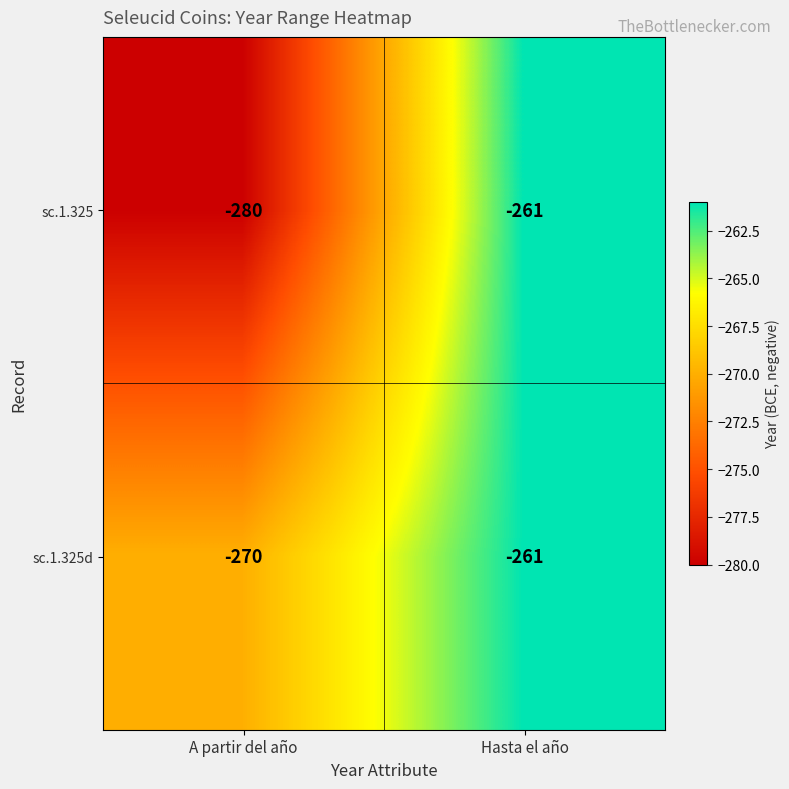

Which series has the largest total across all categories?

sc.1.325d